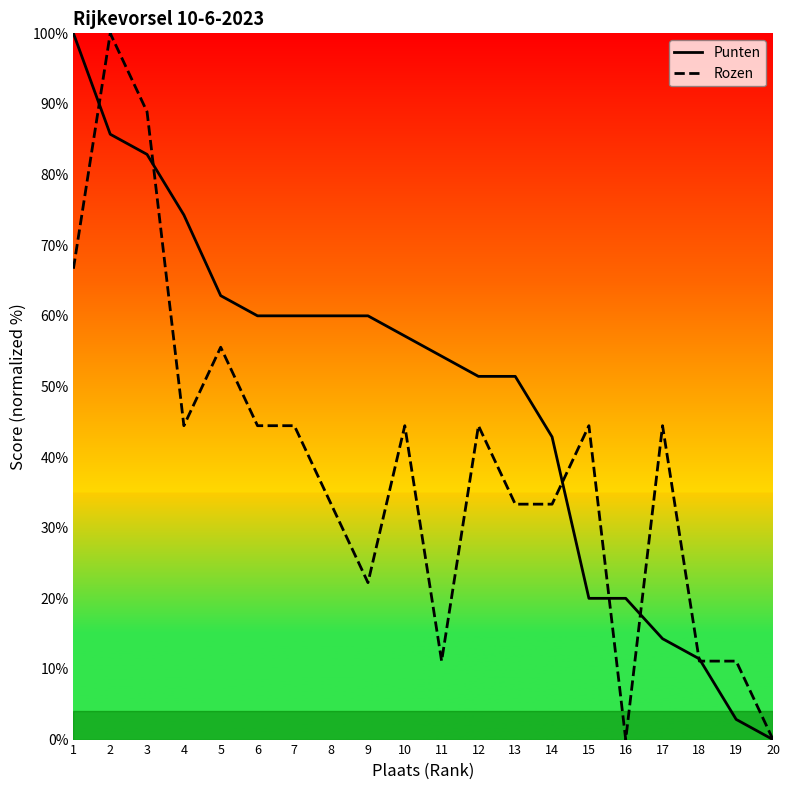

True or false: Rozen has a value of 11.1 at 11.

True